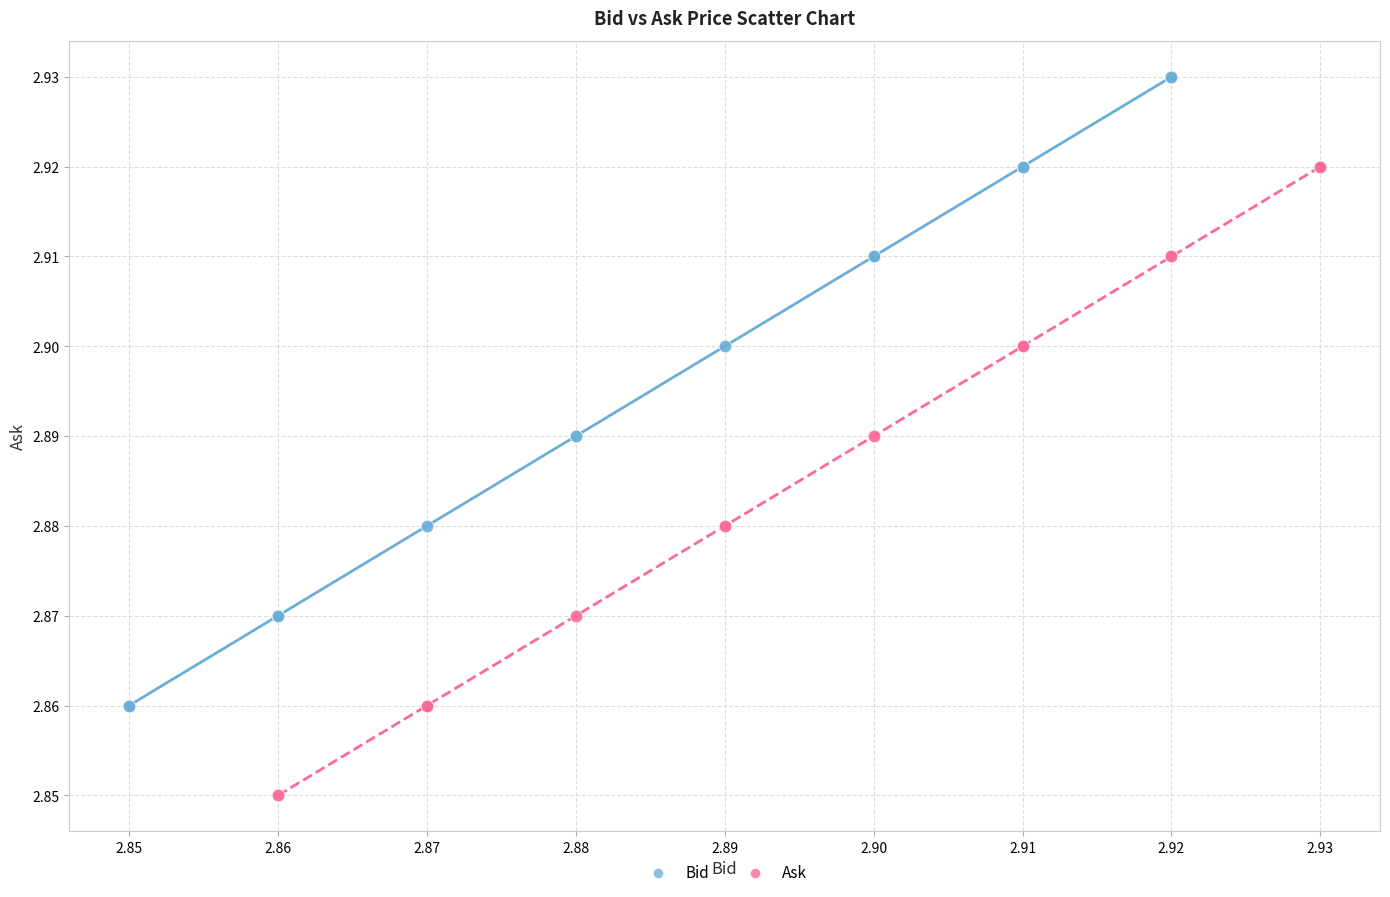

What are all the series names shown in the legend?

Bid, Ask